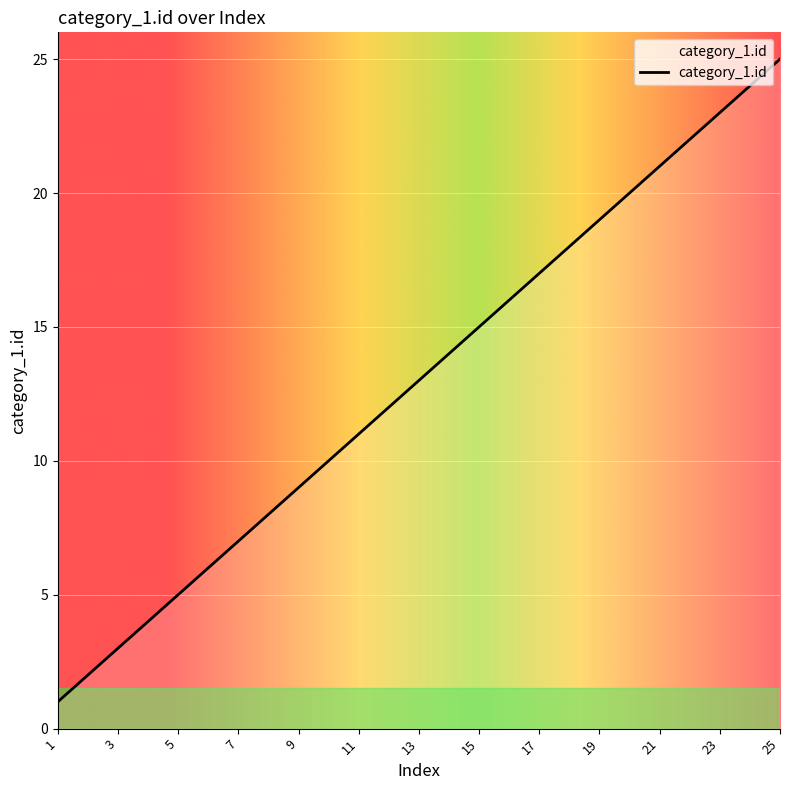

What is the maximum value shown in the chart?

25